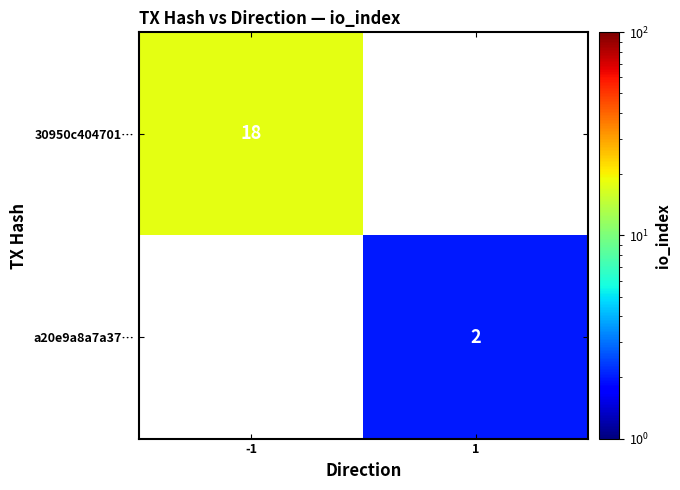

Is it true that a20e9a8a7a37… equals 2 at 1?

True